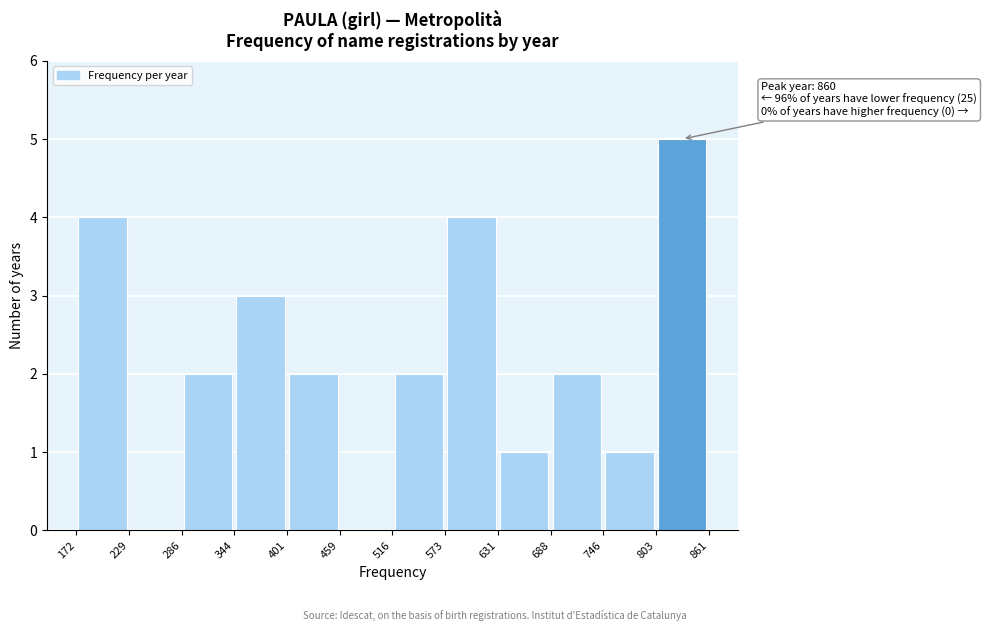

Which range on the x-axis has the tallest bar?

803 to 861